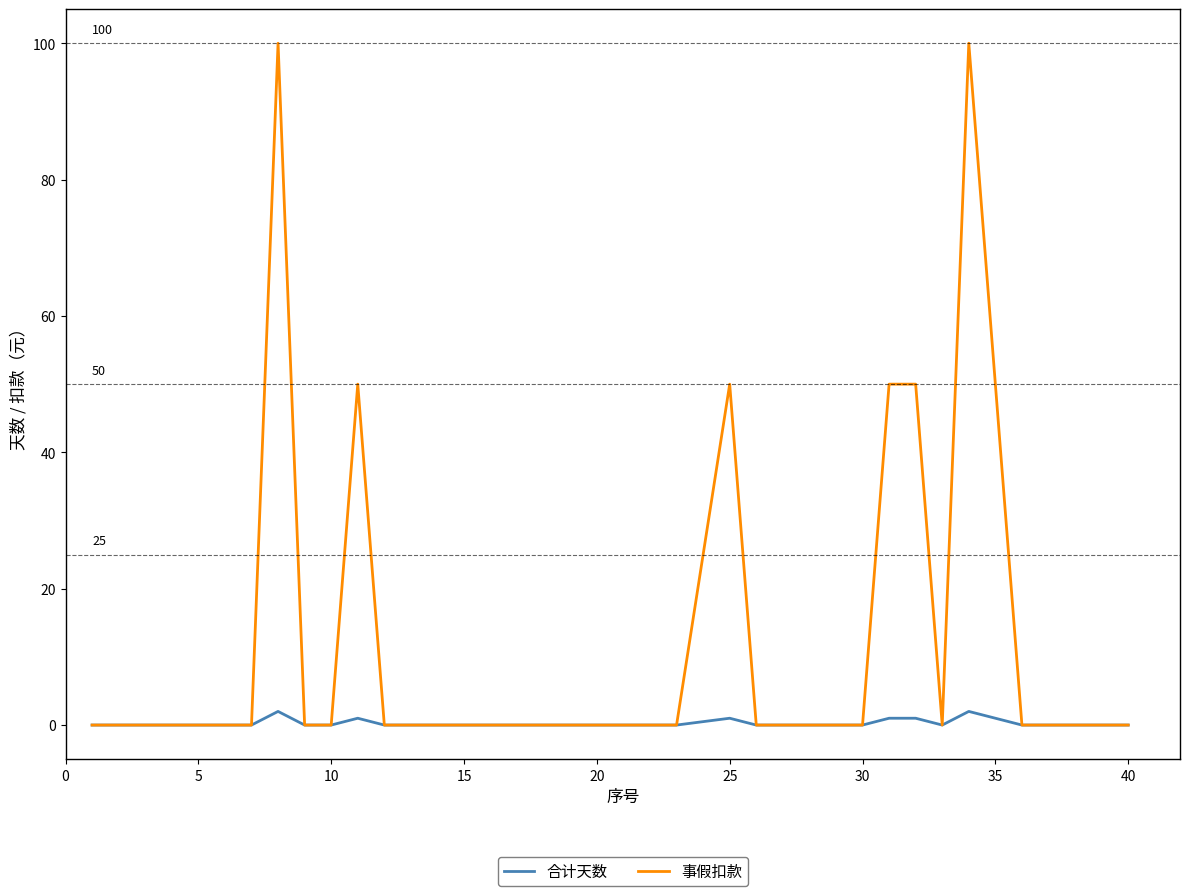

List the series in order of their overall mean, highest first.

事假扣款, 合计天数